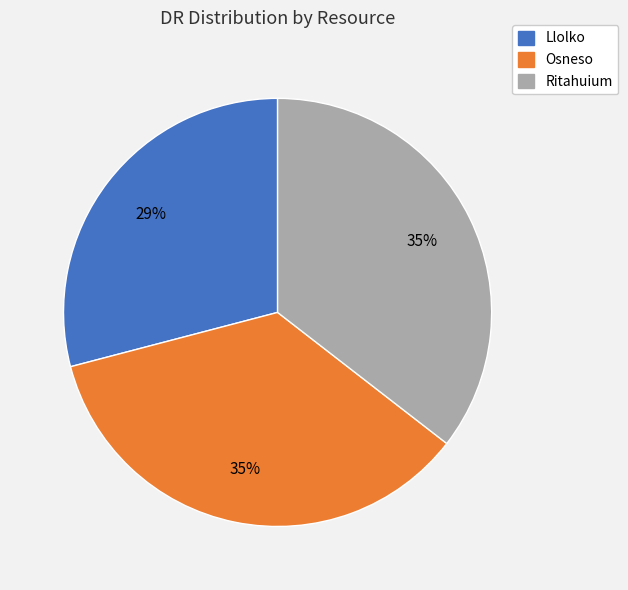

To the nearest percent, what percentage of the pie is Llolko?

29%